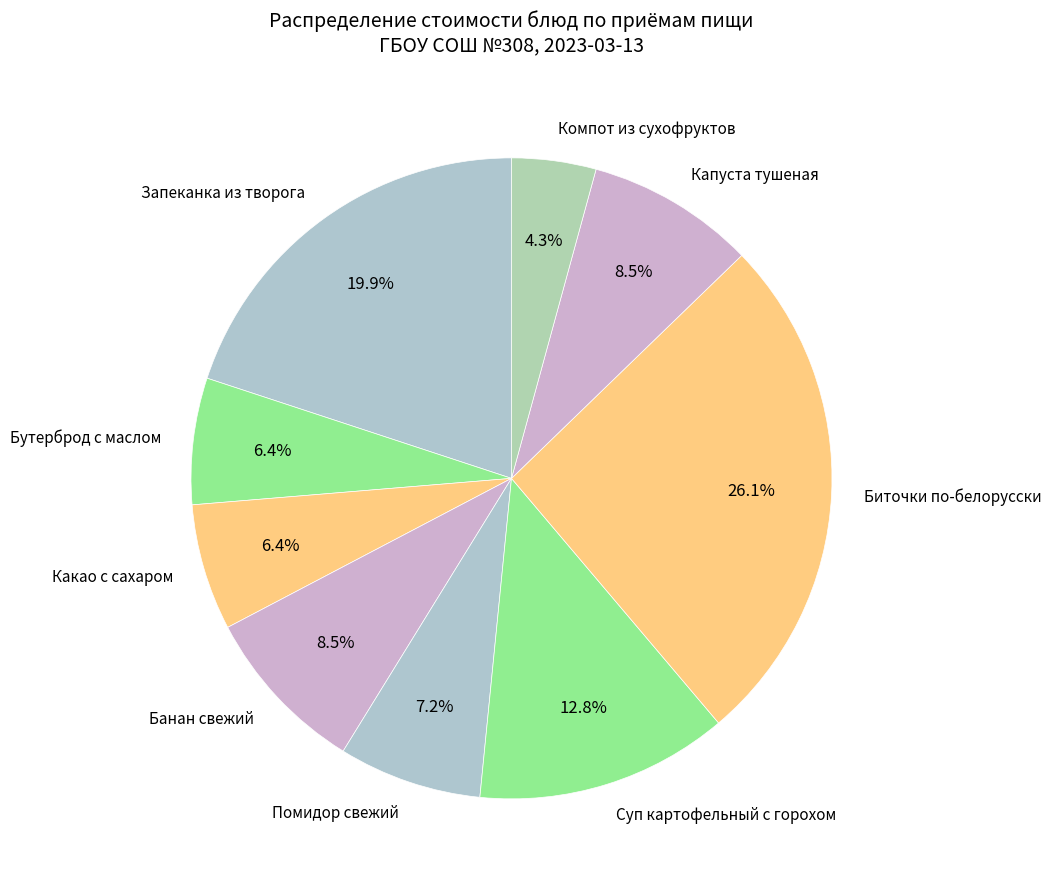

Which category has the biggest portion of the pie?

Биточки по-белорусски